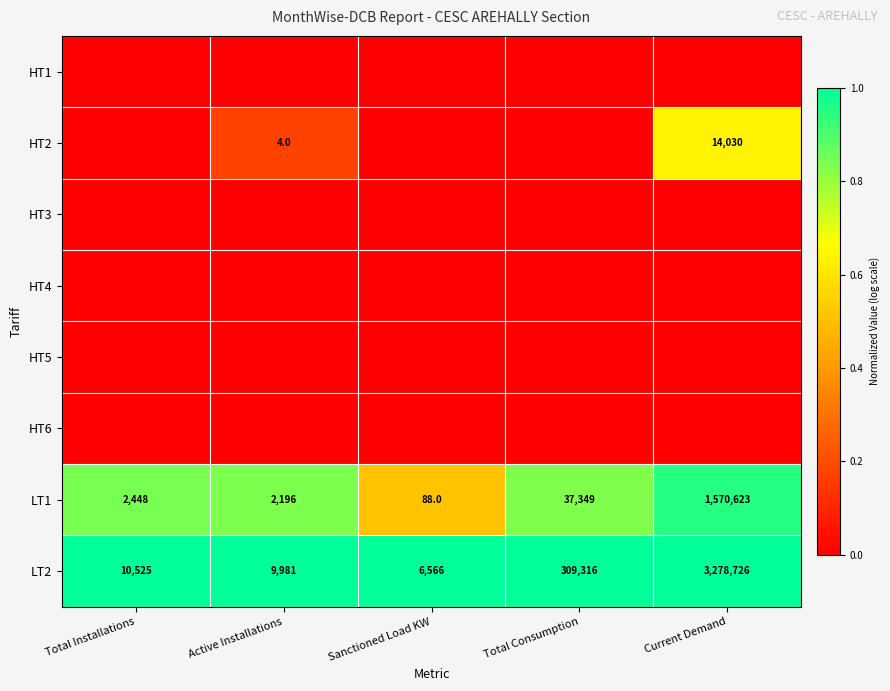

What is the sum of all LT1 values?

1612704